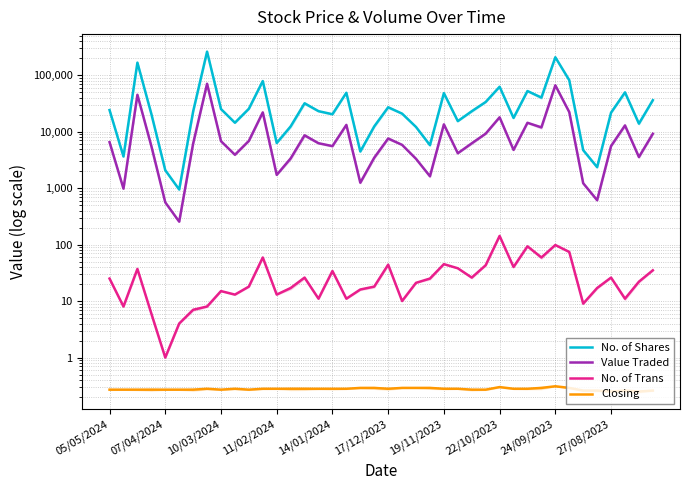

What is the difference between the highest and lowest values at 27/08/2023?

14316.7